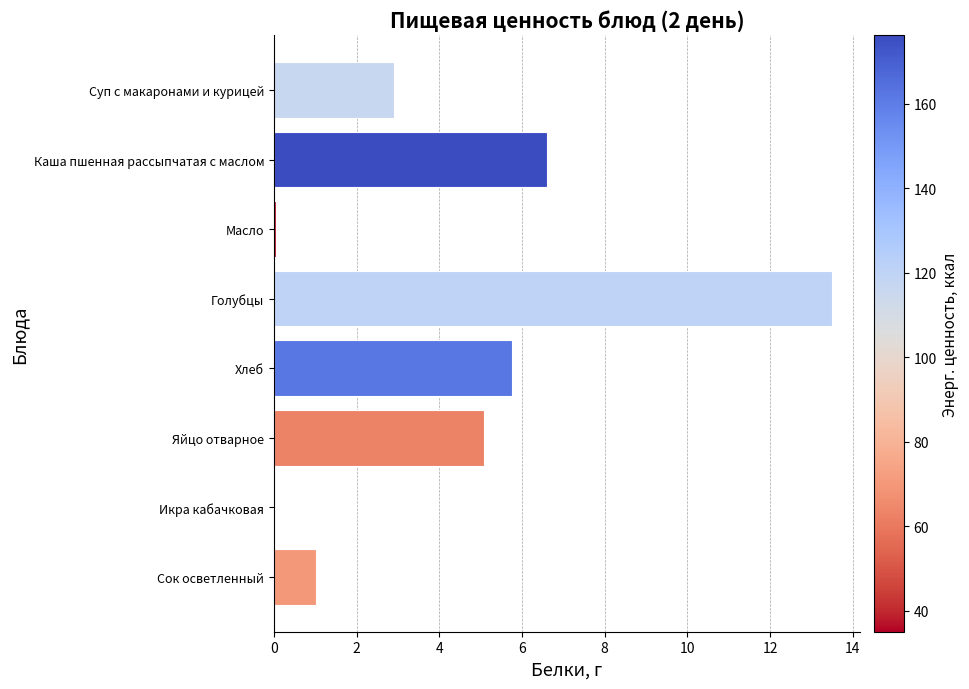

The chart shows a value of 5.8 at Хлеб. True or false?

True